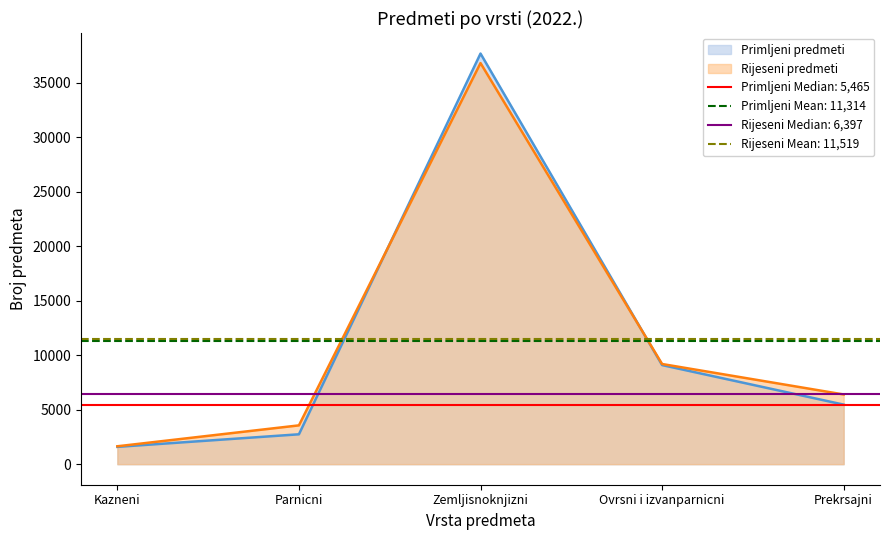

True or false: Primljeni predmeti and Rijeseni predmeti cross at least once.

True